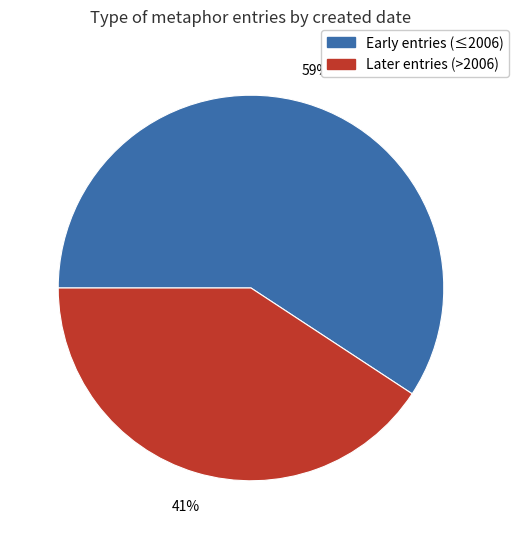

To the nearest percent, what percentage of the pie is Early entries (≤2006)?

59%